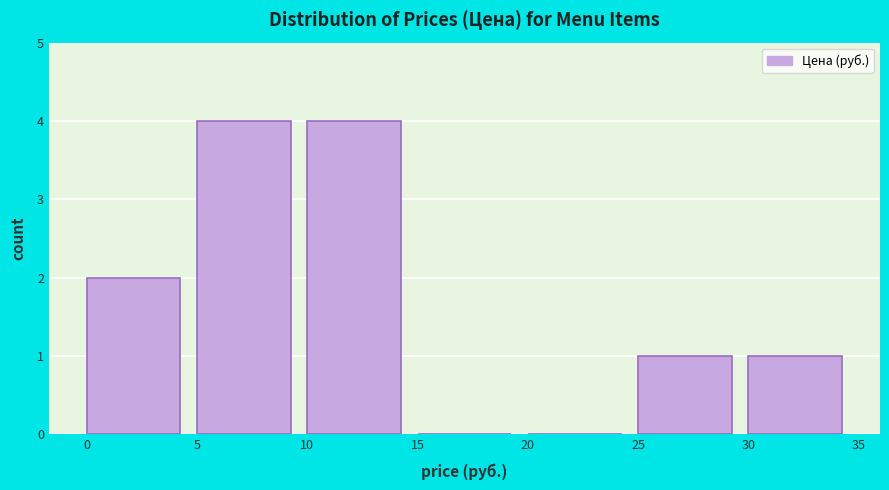

What is the height of the bar covering 30 to 35 on the x-axis? The values are not printed on the chart, so give them approximately, as read against the axis.

1